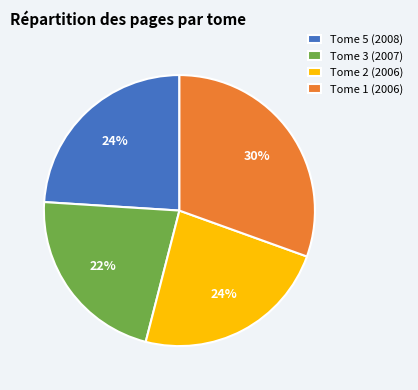

How many slices are in this pie chart?

4